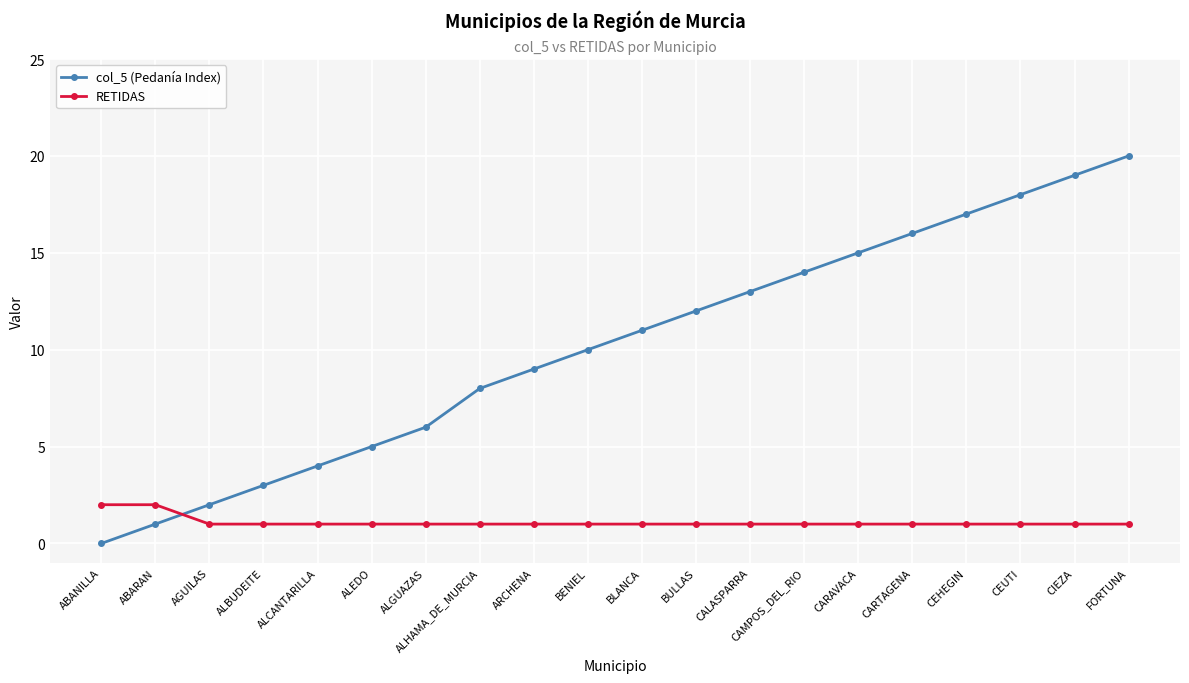

What is the highest value of the RETIDAS series?

2